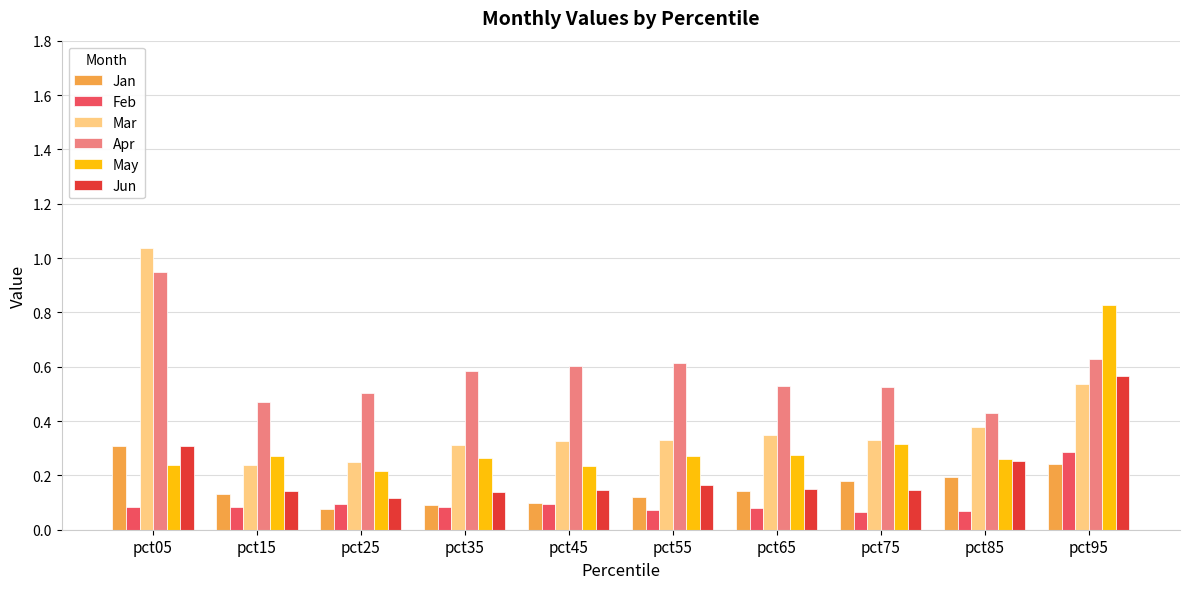

Which series has the widest spread of values?

Mar